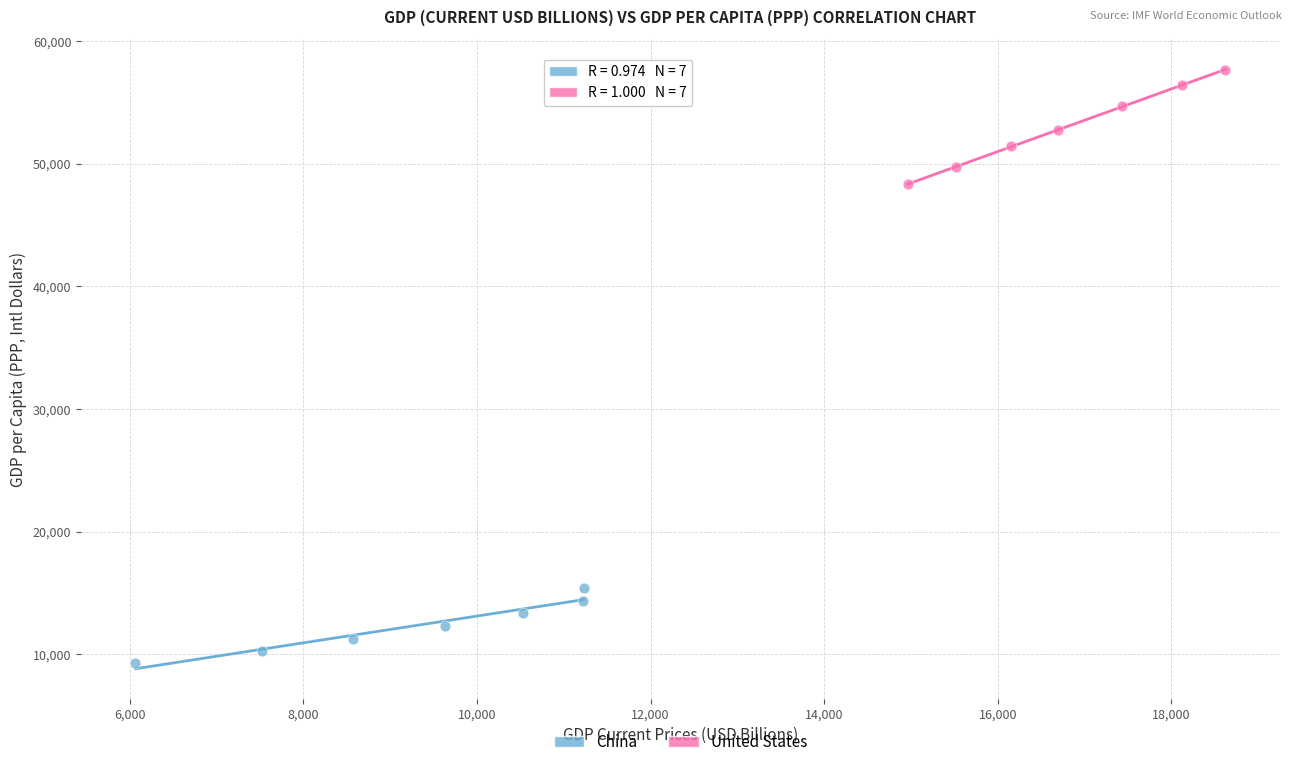

Which series contains the highest Y value?

United States